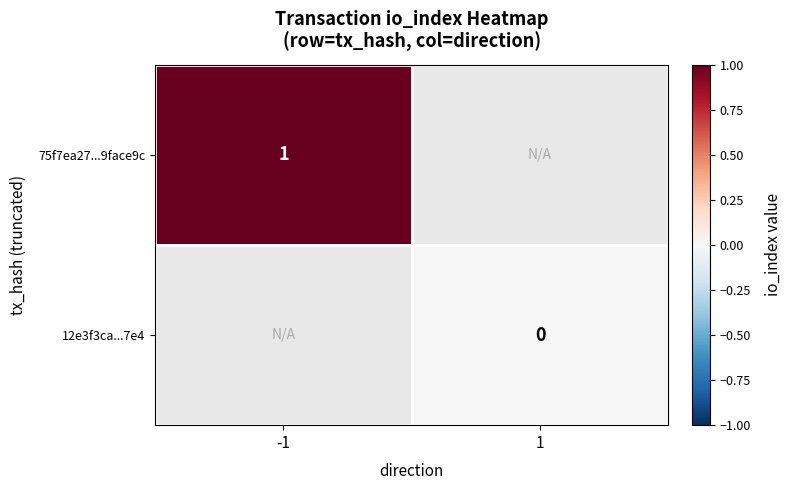

The value of 75f7ea27...9face9c at -1 is 1. True or false?

True